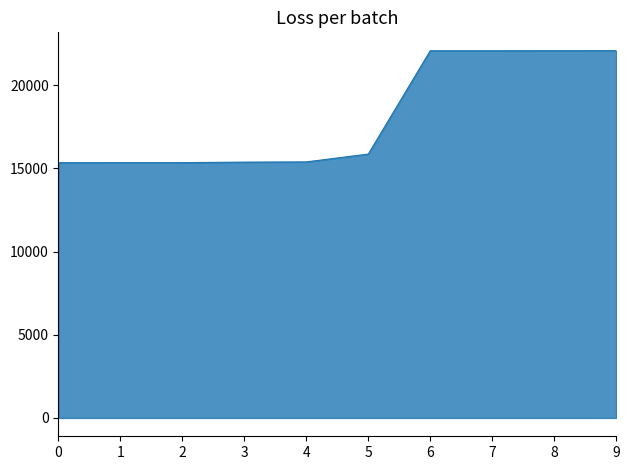

Between 1 and 7, which is larger?

7